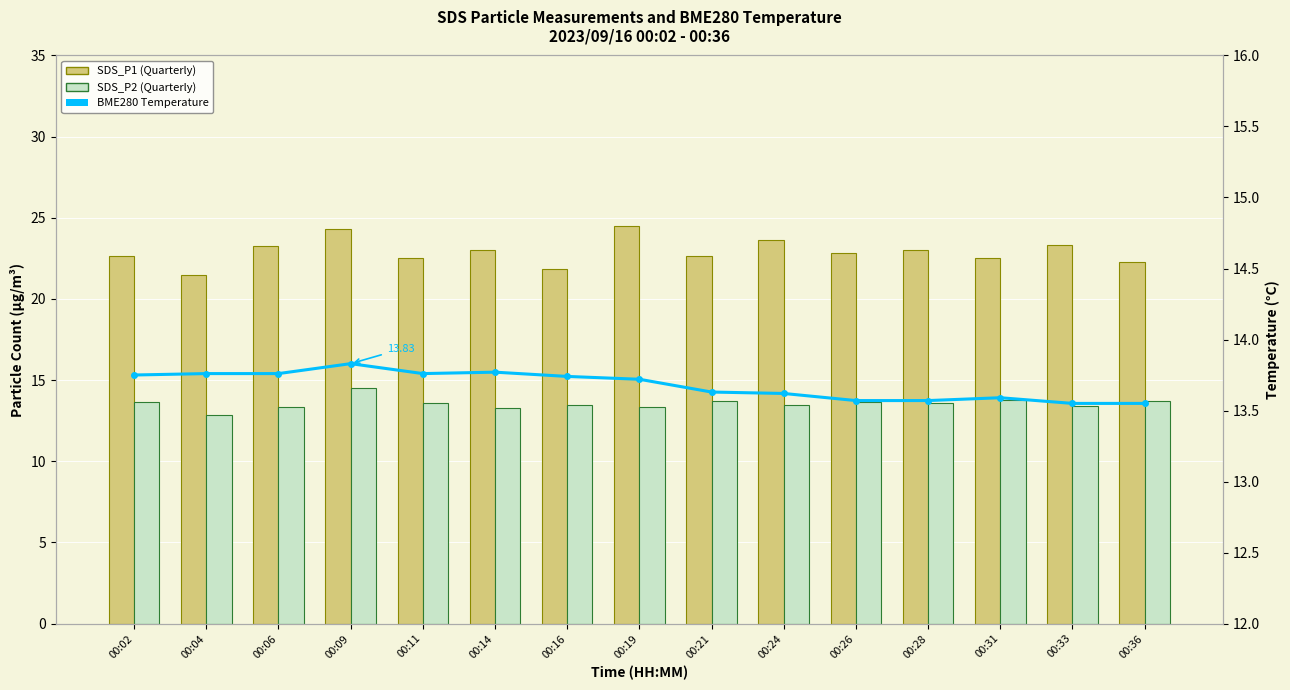

How many values in the SDS_P1 series are below 22?

2